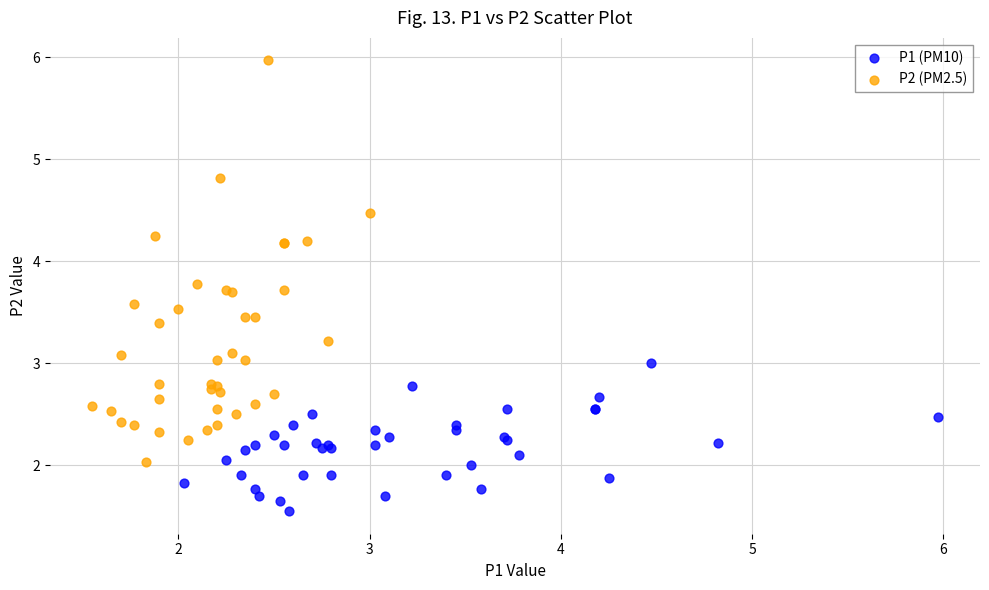

Which series reaches the maximum Y coordinate?

P2 (PM2.5)